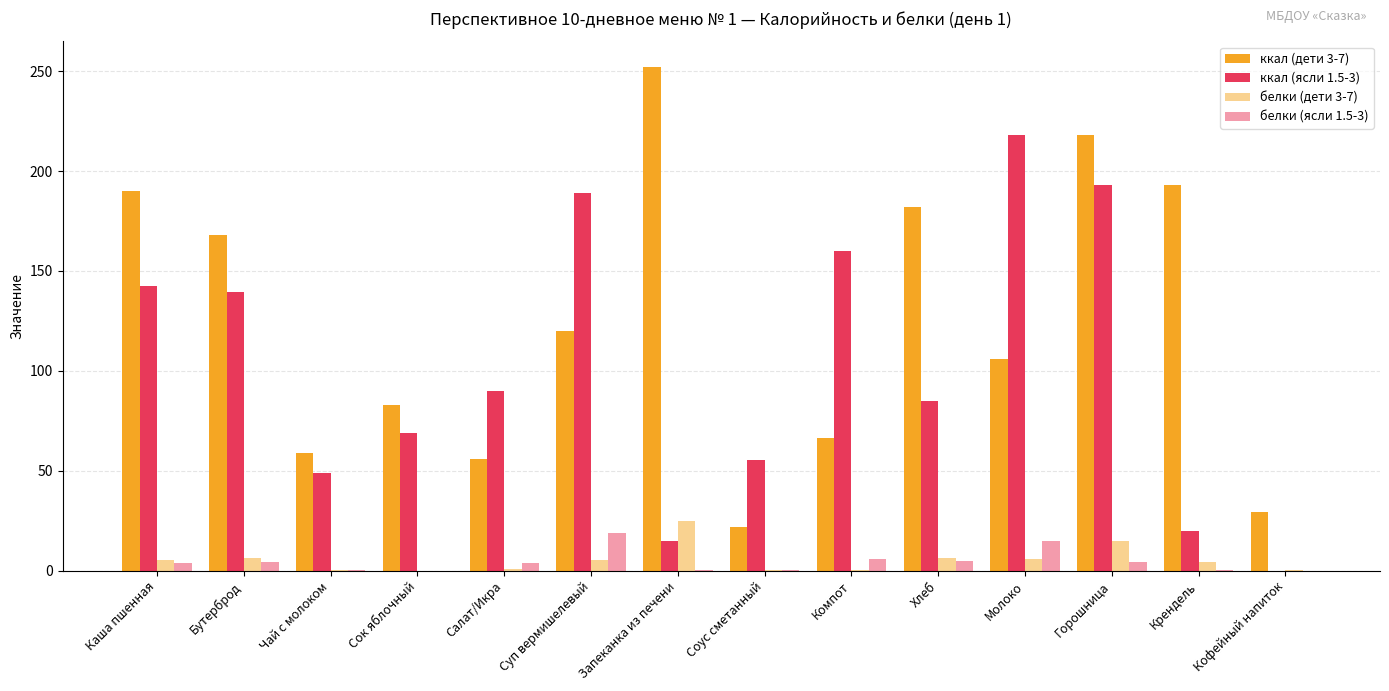

How many distinct data groups are displayed?

4